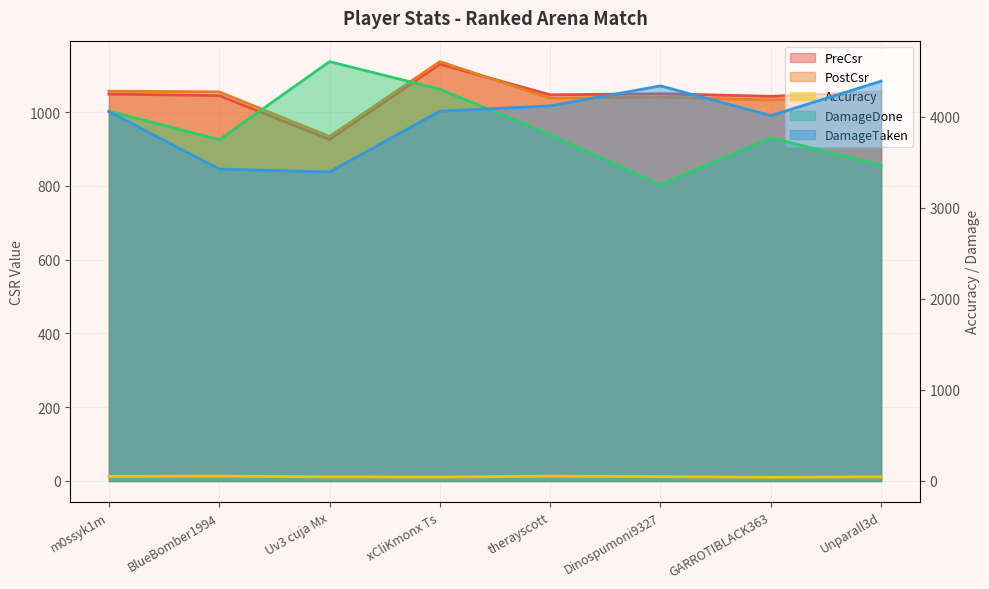

What are all the series names shown in the legend?

PreCsr, PostCsr, Accuracy, DamageDone, DamageTaken